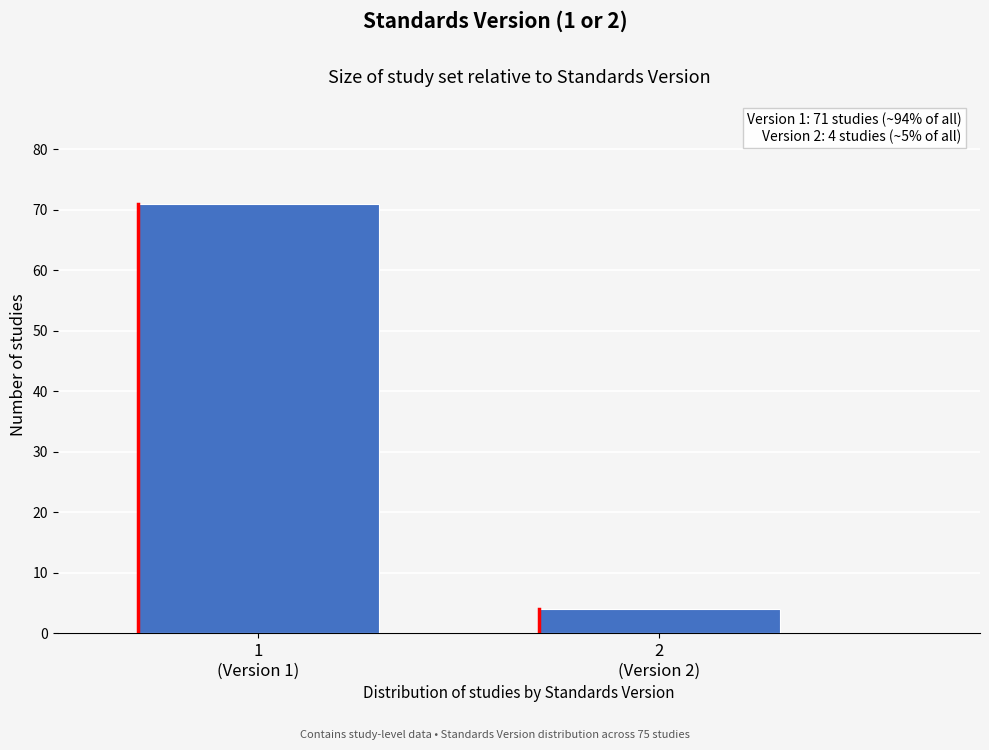

Reading left to right, list all the values displayed in this chart.

71	4